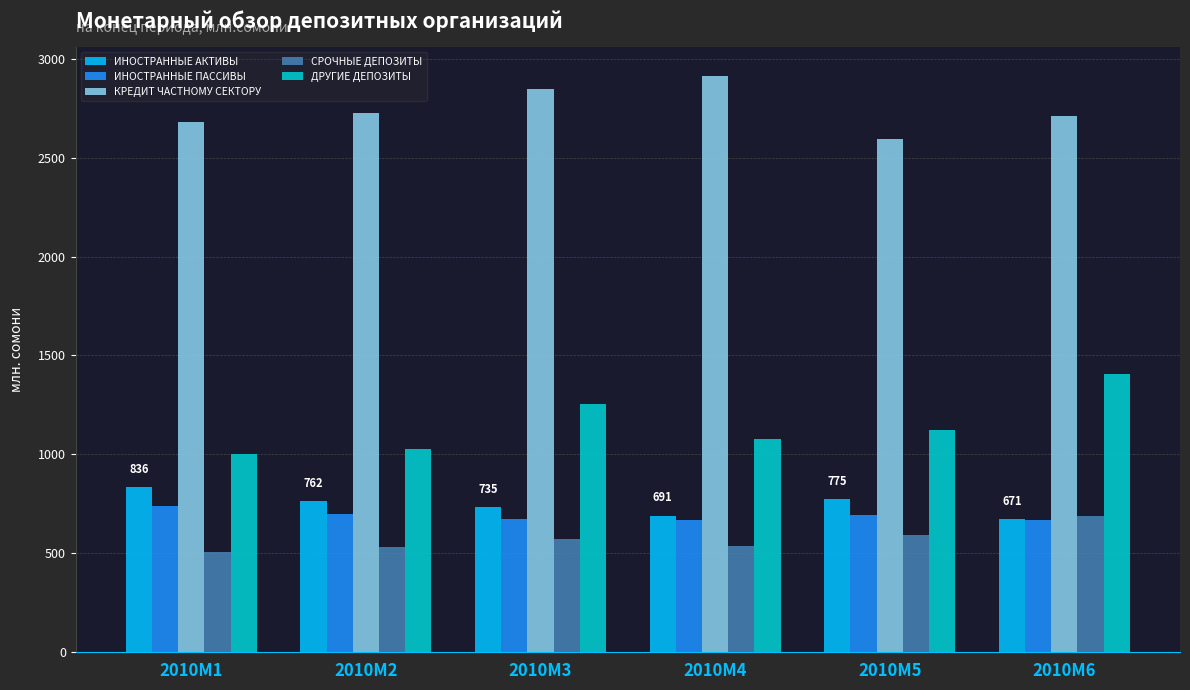

At how many categories does at least one series exceed 1276?

6